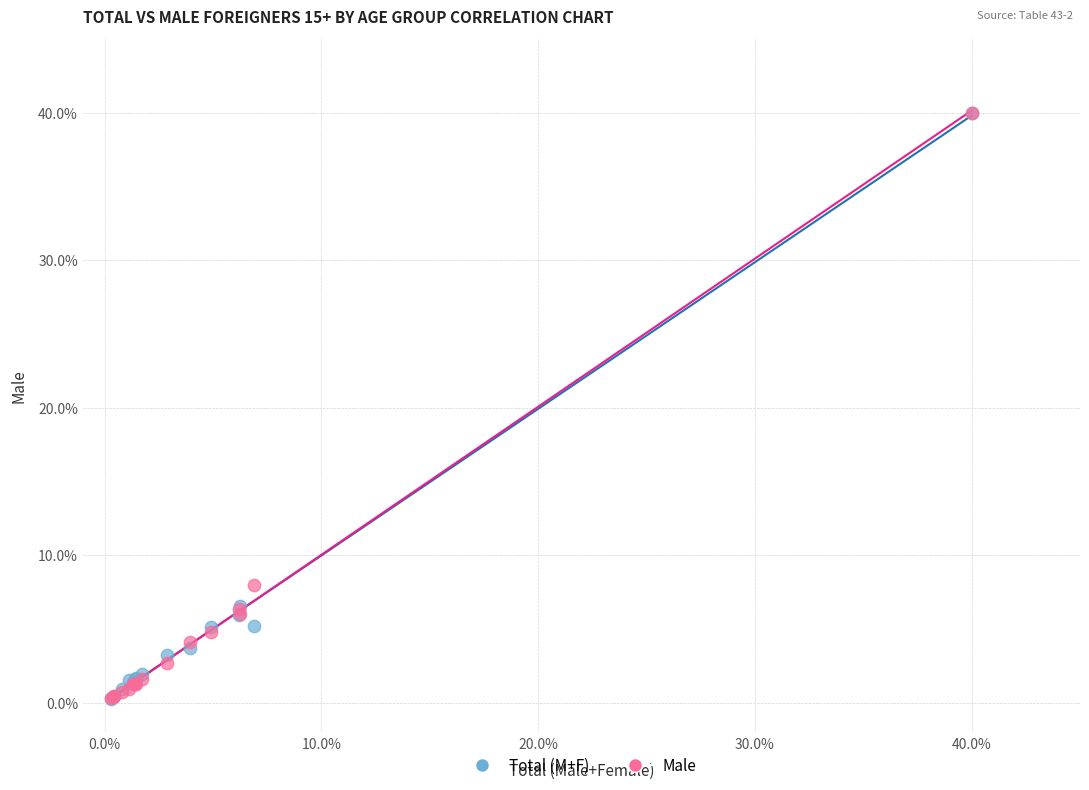

Across all series, what Y value is closest to 20?

8.0